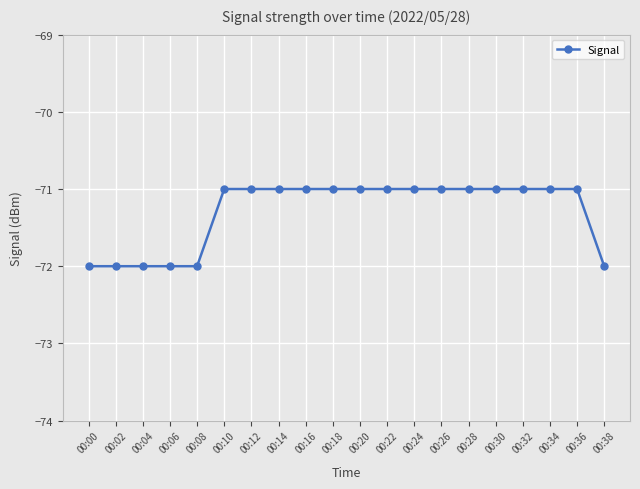

What is the difference between the second highest and minimum values?

1